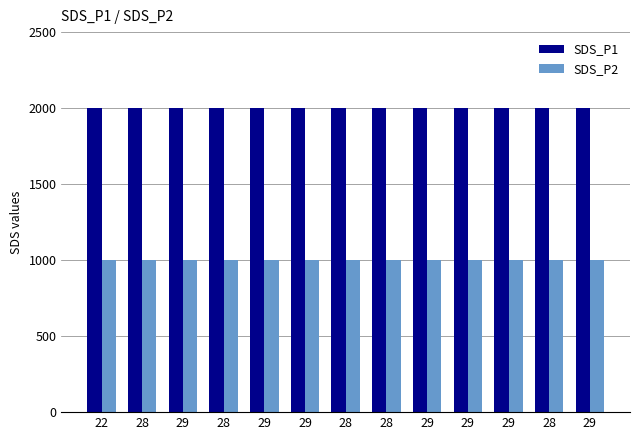

Reading right to left, extract all data points from this chart.

SDS_P1: 1999.9	1999.9	1999.9	1999.9	1999.9	1999.9	1999.9	1999.9	1999.9	1999.9	1999.9	1999.9	1999.9
SDS_P2: 999.9	999.9	999.9	999.9	999.9	999.9	999.9	999.9	999.9	999.9	999.9	999.9	999.9